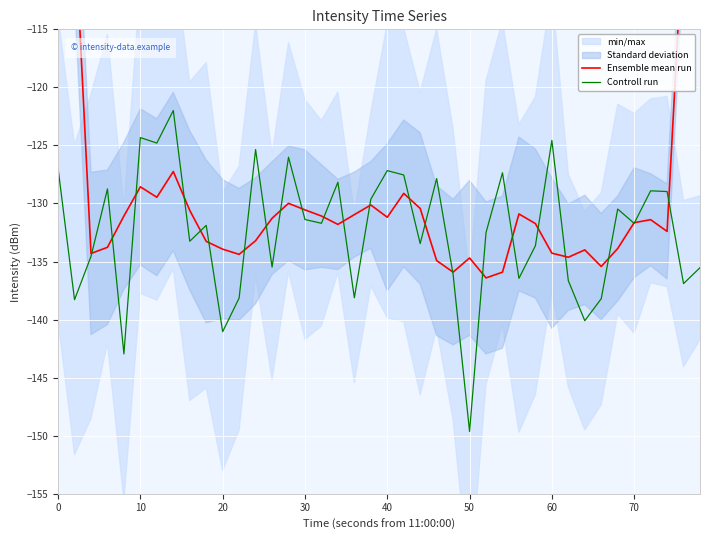

Is this an area chart (filled region under the line)?

No